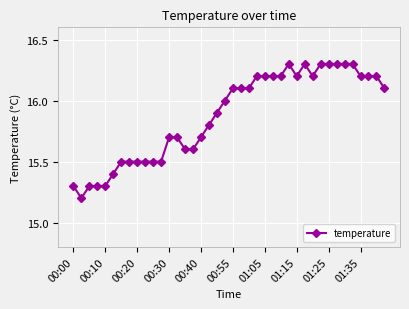

What is the value of the 13th point from the left?

15.7